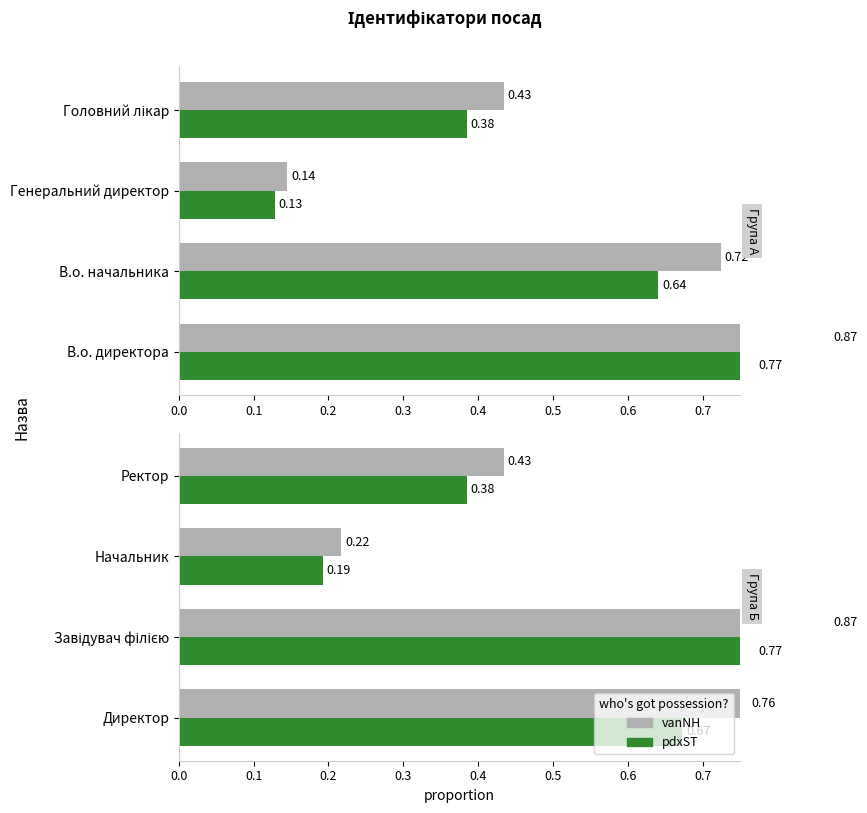

The pdxST series shows 0.2 at Начальник. True or false?

True